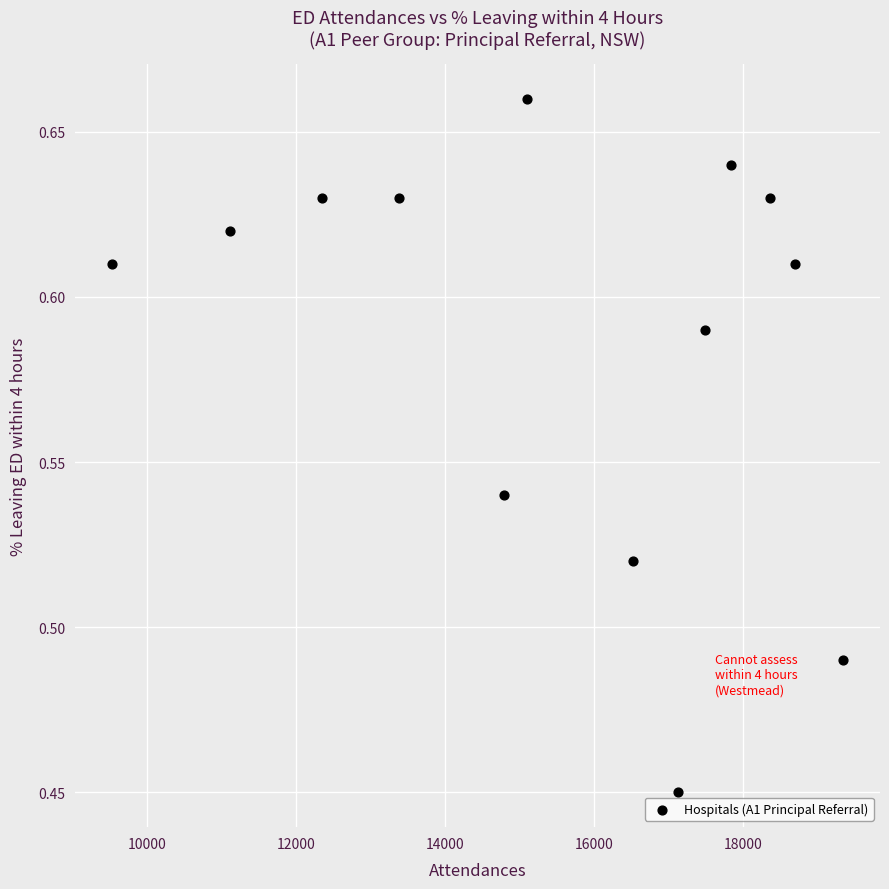

What is the range of X values (max minus min)?

9819.0